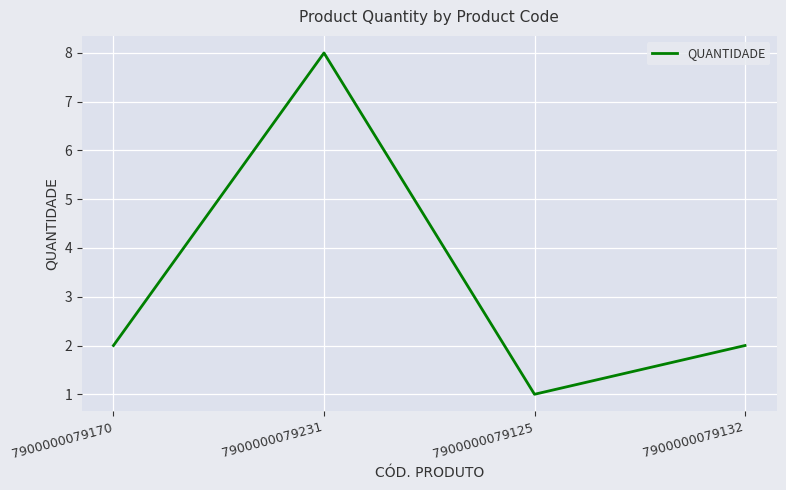

At which category does the chart reach its peak across all series?

7900000079231